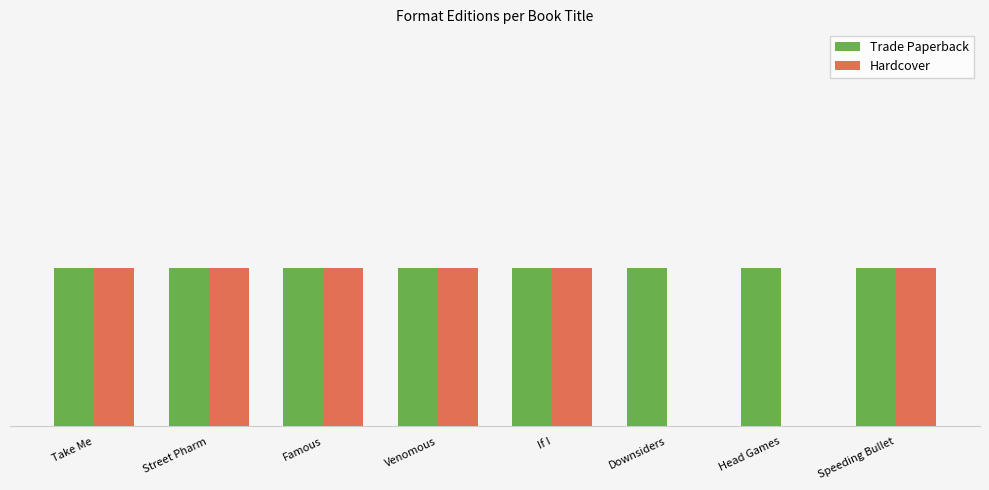

At how many categories does at least one series exceed 0?

8